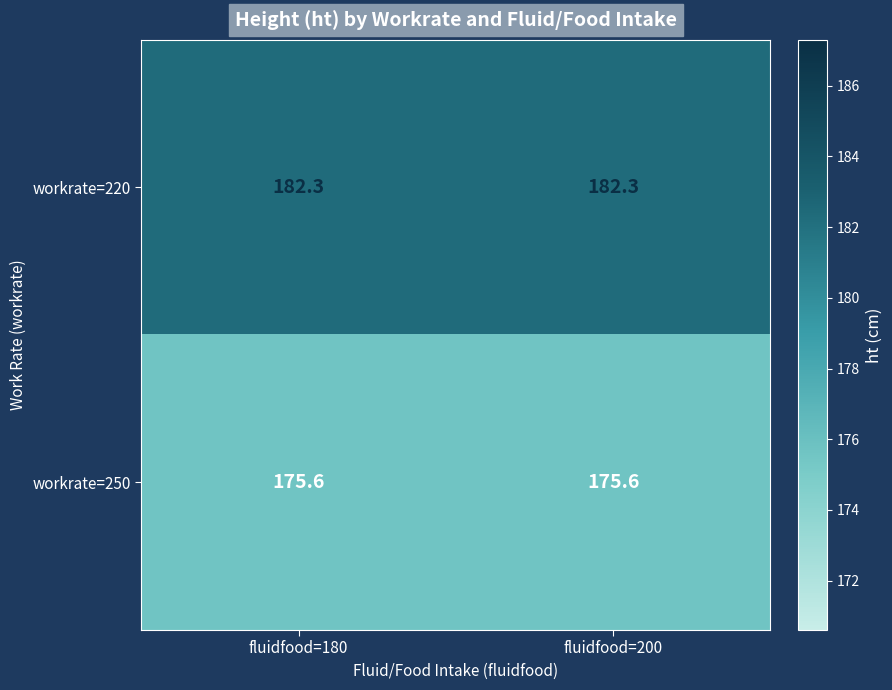

Read the workrate=250 value at fluidfood=200.

175.6